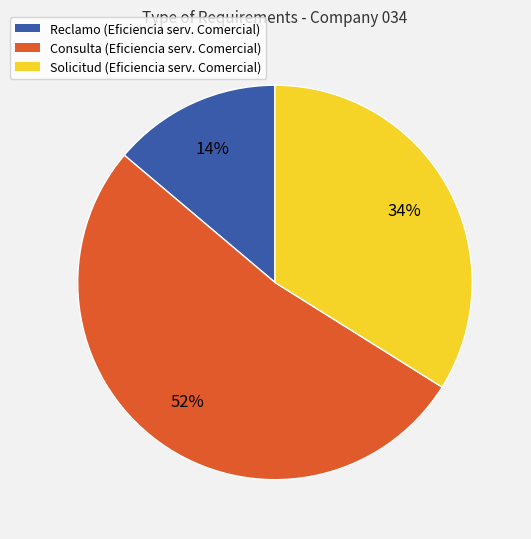

How many slices are in this pie chart?

3